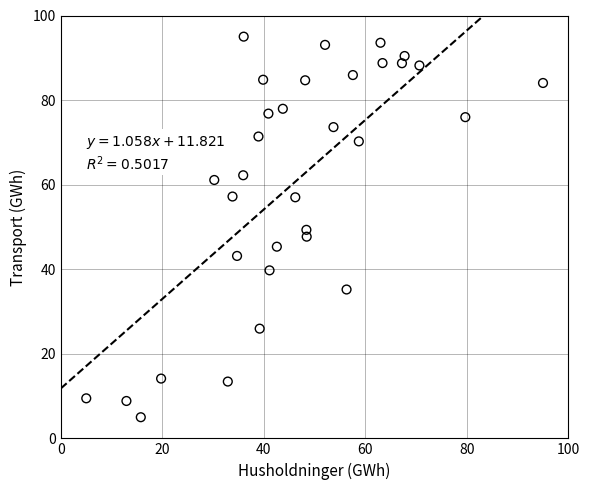

What is the range of Y values (max minus min)?

90.0